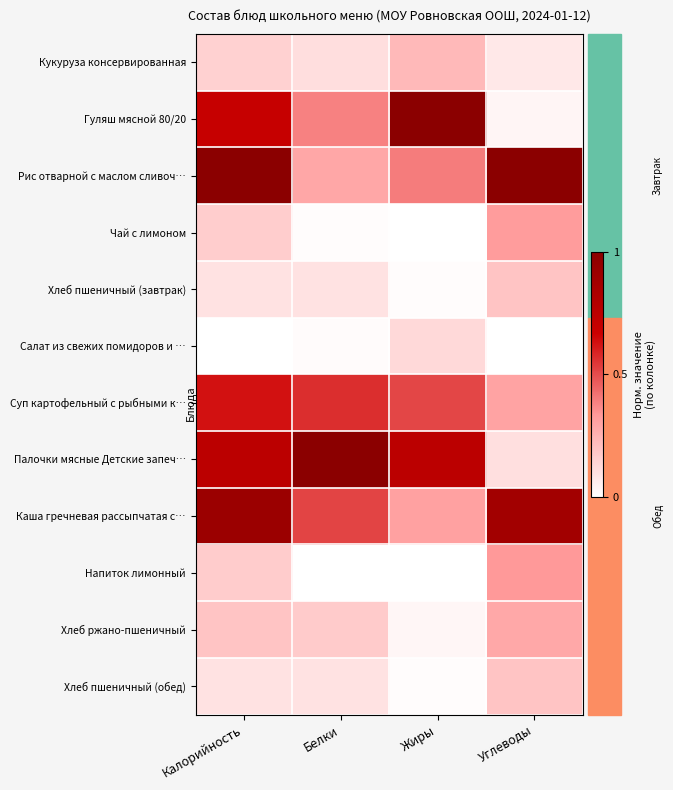

Which has a higher value, Углеводы or Жиры?

Жиры